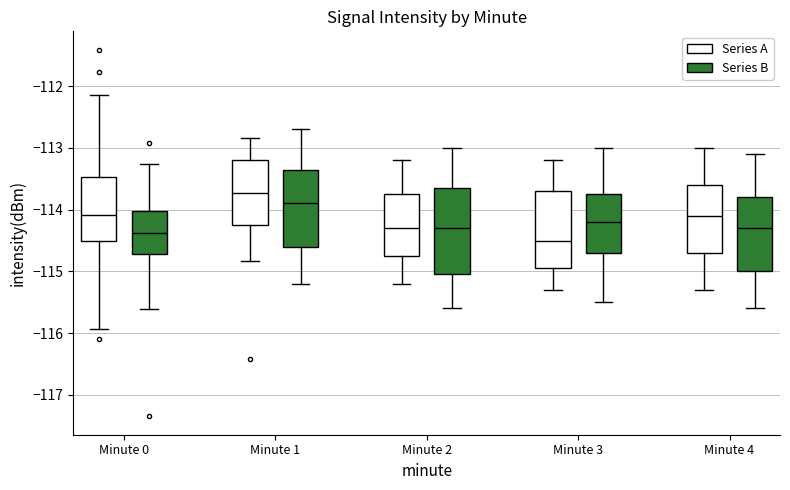

Reading left to right, transcribe this box plot: for each box, give where its median line is, the range the box spans, and where its two whiskers end, as read against the y-axis. The values are not printed on the chart, so give them approximately, as read against the axis.

Minute 0 (Series A): median -114.1, box -114.5 to -113.5, whiskers -115.9 to -112.1
Minute 0 (Series B): median -114.4, box -114.7 to -114.0, whiskers -115.6 to -113.3
Minute 1 (Series A): median -113.7, box -114.2 to -113.2, whiskers -114.8 to -112.8
Minute 1 (Series B): median -113.9, box -114.6 to -113.3, whiskers -115.2 to -112.7
Minute 2 (Series A): median -114.3, box -114.7 to -113.7, whiskers -115.2 to -113.2
Minute 2 (Series B): median -114.3, box -115.0 to -113.6, whiskers -115.6 to -113.0
Minute 3 (Series A): median -114.5, box -114.9 to -113.7, whiskers -115.3 to -113.2
Minute 3 (Series B): median -114.2, box -114.7 to -113.7, whiskers -115.5 to -113.0
Minute 4 (Series A): median -114.1, box -114.7 to -113.6, whiskers -115.3 to -113.0
Minute 4 (Series B): median -114.3, box -115.0 to -113.8, whiskers -115.6 to -113.1